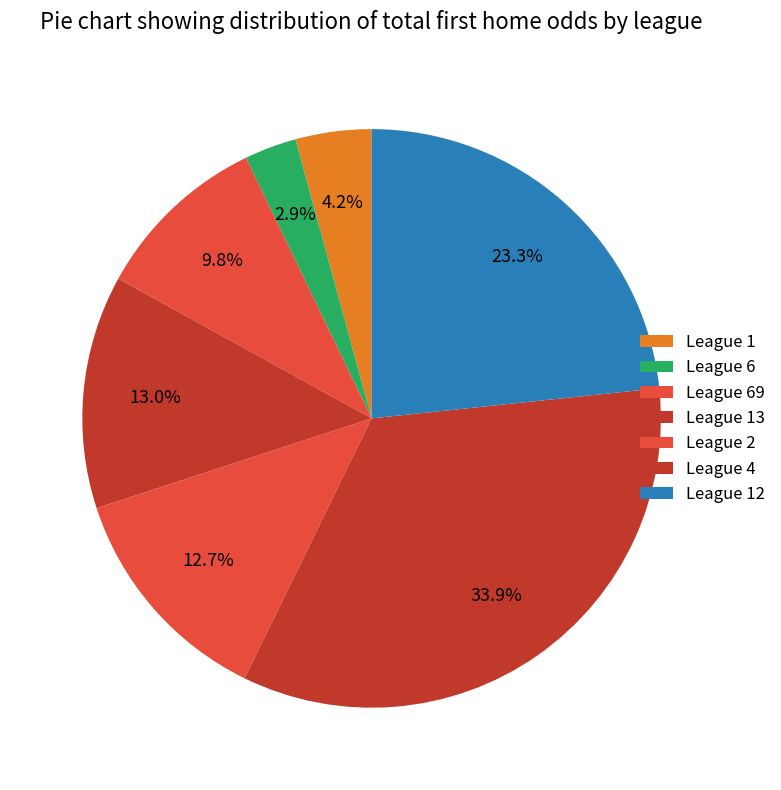

To the nearest percent, what percentage of the pie is League 6?

3%